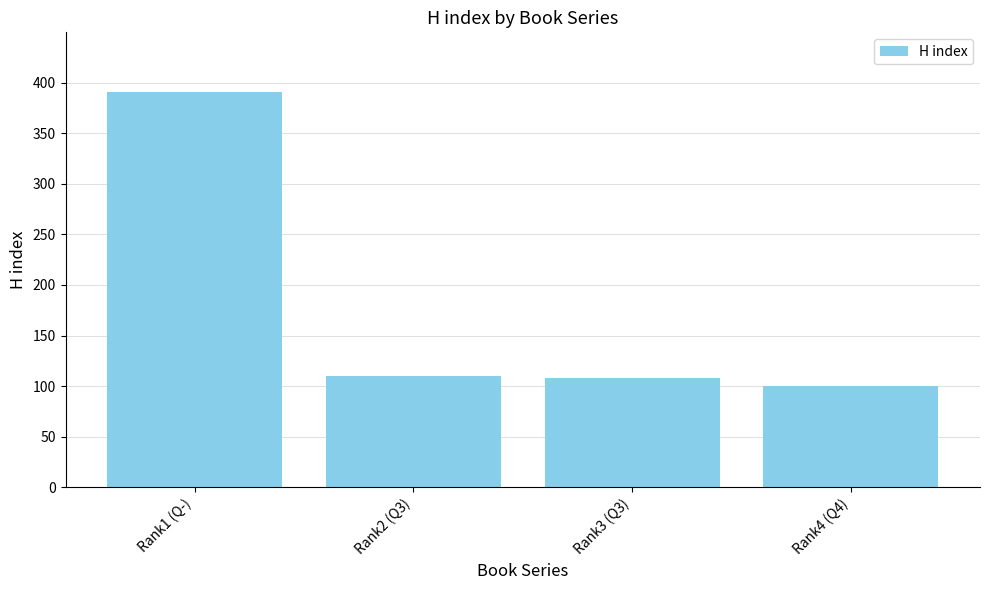

Read the value at Rank4 (Q4).

100